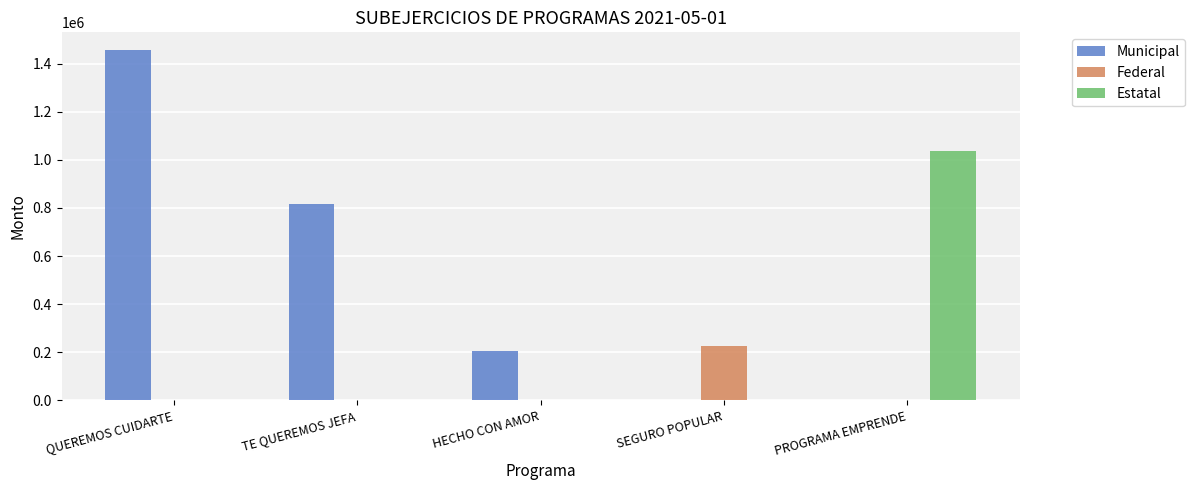

Is the value of Municipal at TE QUEREMOS JEFA greater than the value of Estatal at HECHO CON AMOR?

Yes